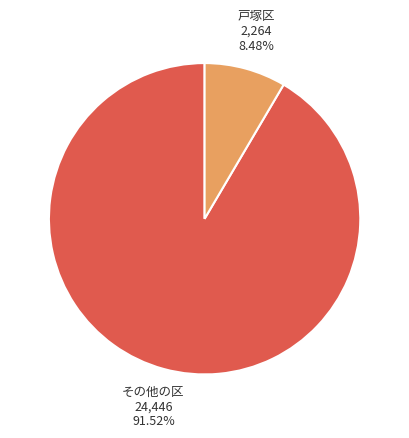

Does any single category account for the majority?

Yes